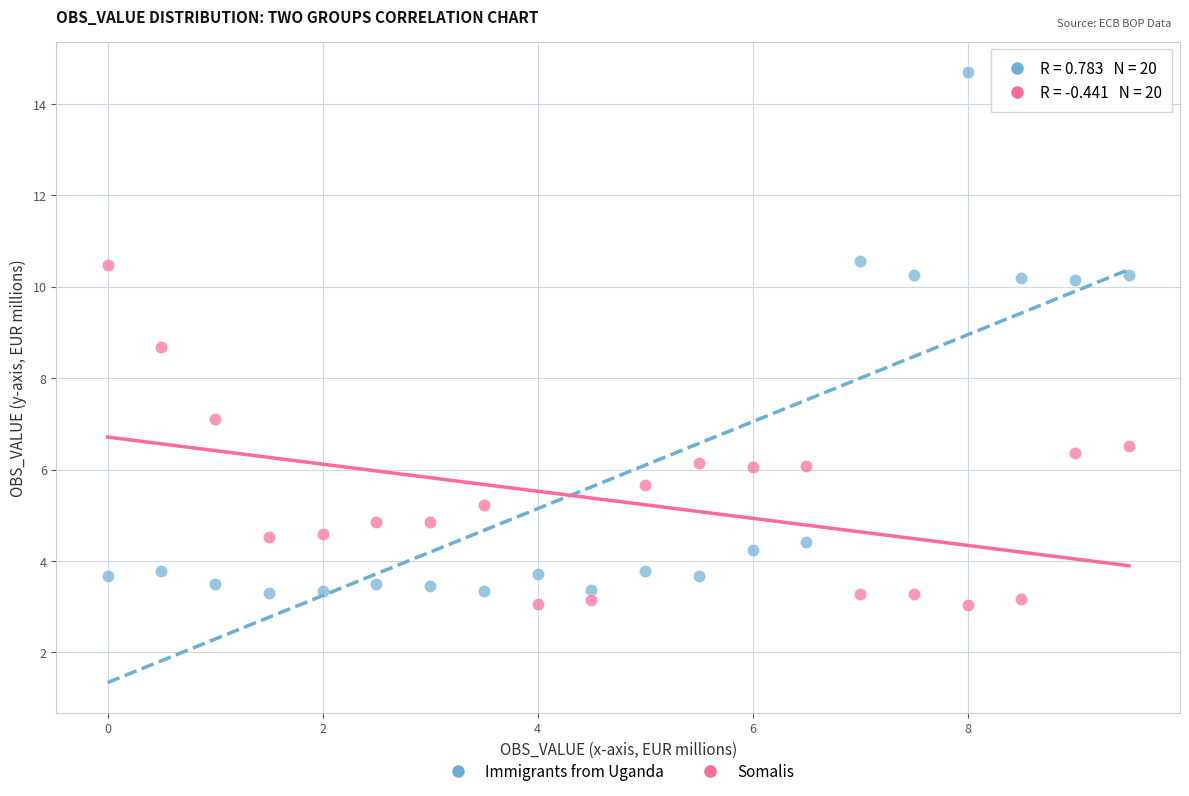

What are all the series names shown in the legend?

Immigrants from Uganda, Somalis